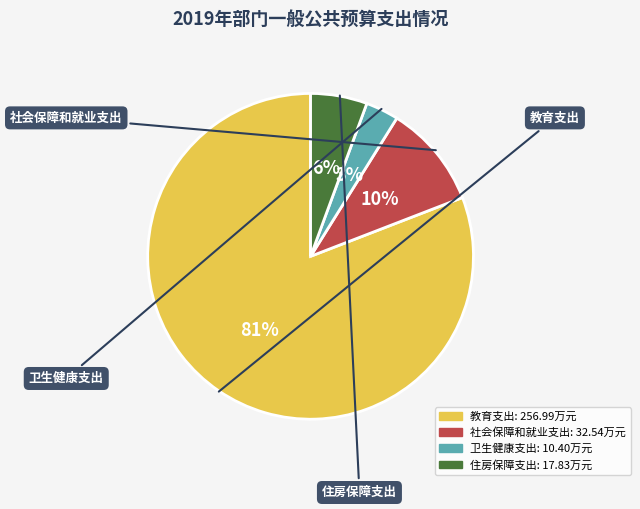

Is the sum of 卫生健康支出 and 教育支出 greater than half?

Yes